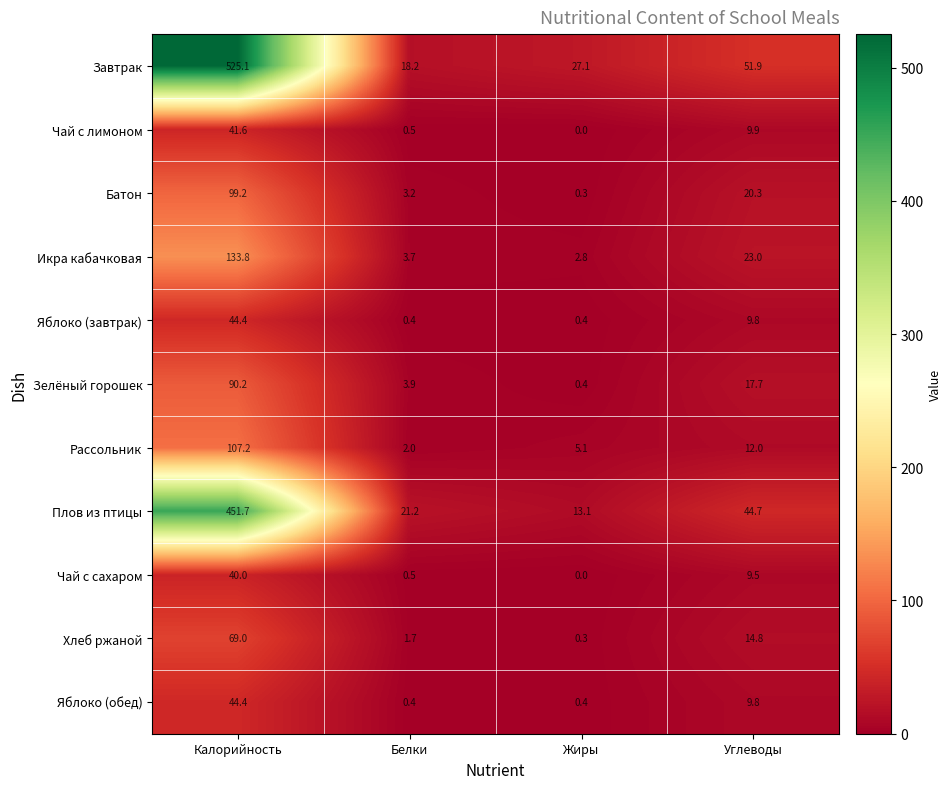

Which series has the largest total across all categories?

Завтрак